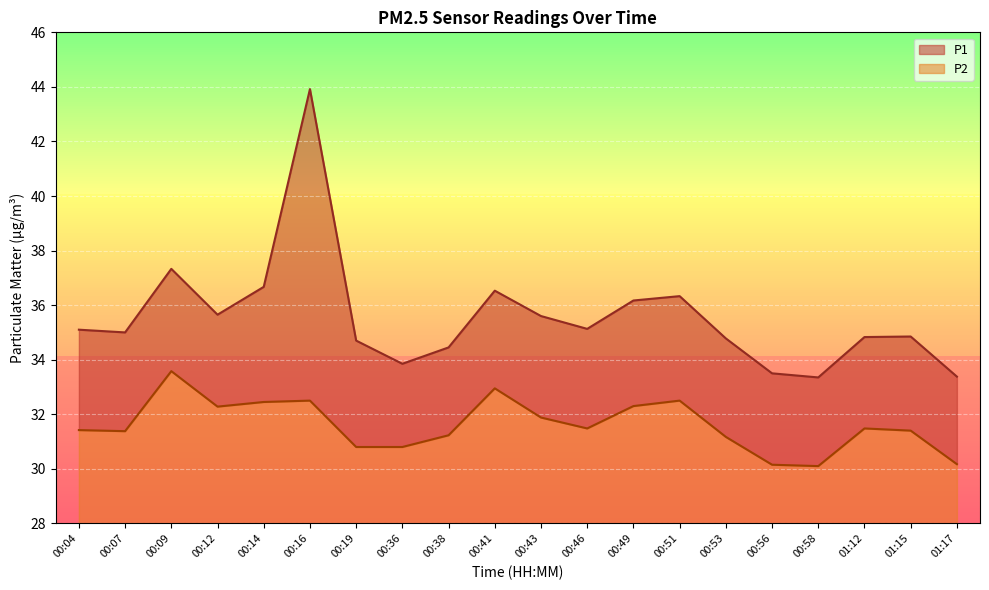

True or false: P1 and P2 cross at least once.

False